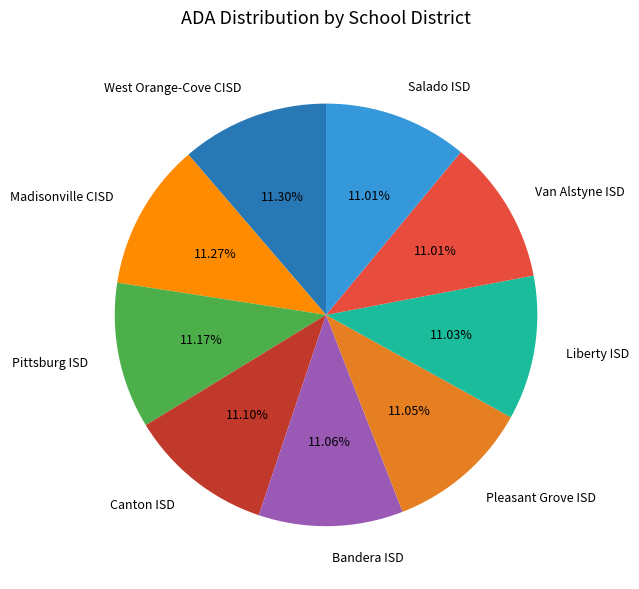

To the nearest percent, what portion does Canton ISD represent?

11%